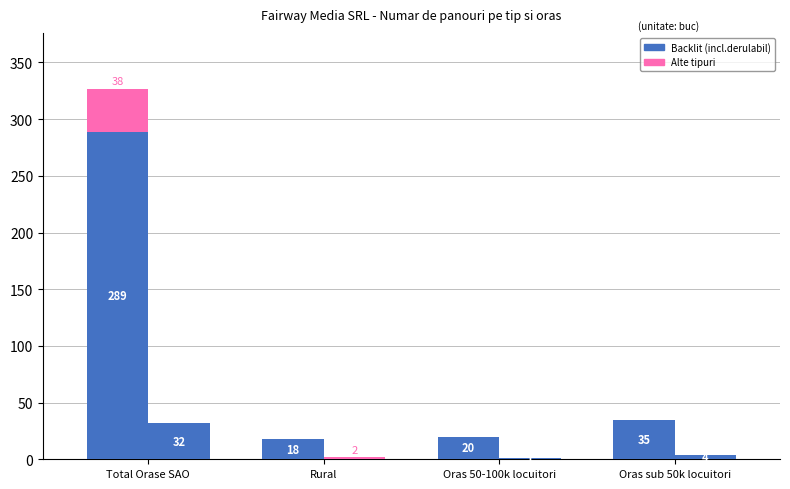

How many values in the Backlit (incl.derulabil) series are below 35?

2